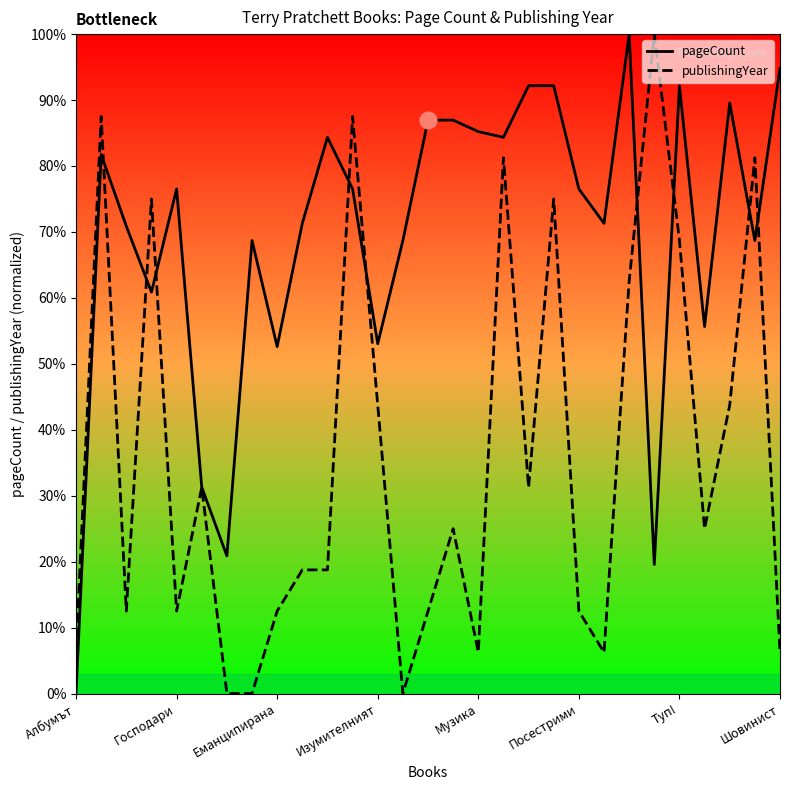

What is the greatest value displayed?

100.0